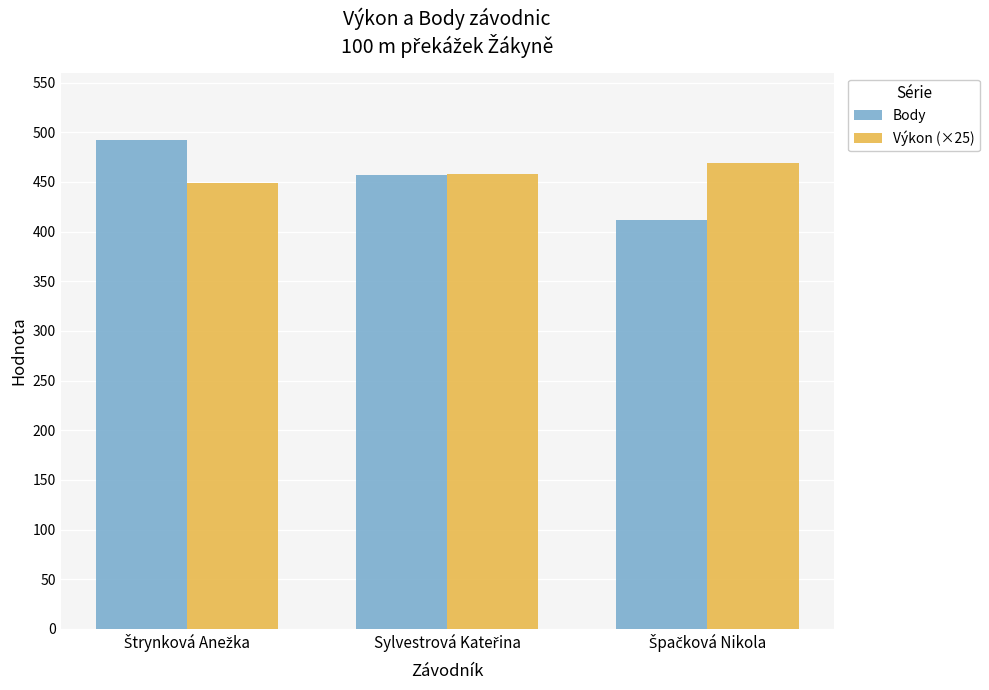

List the series in order of their peak value, highest first.

Body, Výkon (×25)